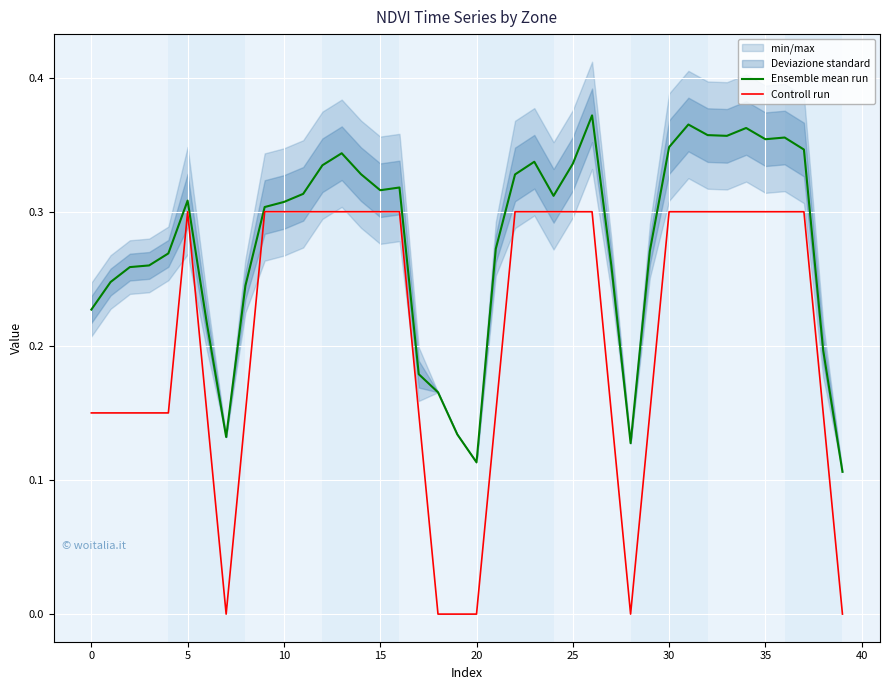

True or false: Ensemble mean run and Controll run intersect in this chart.

False